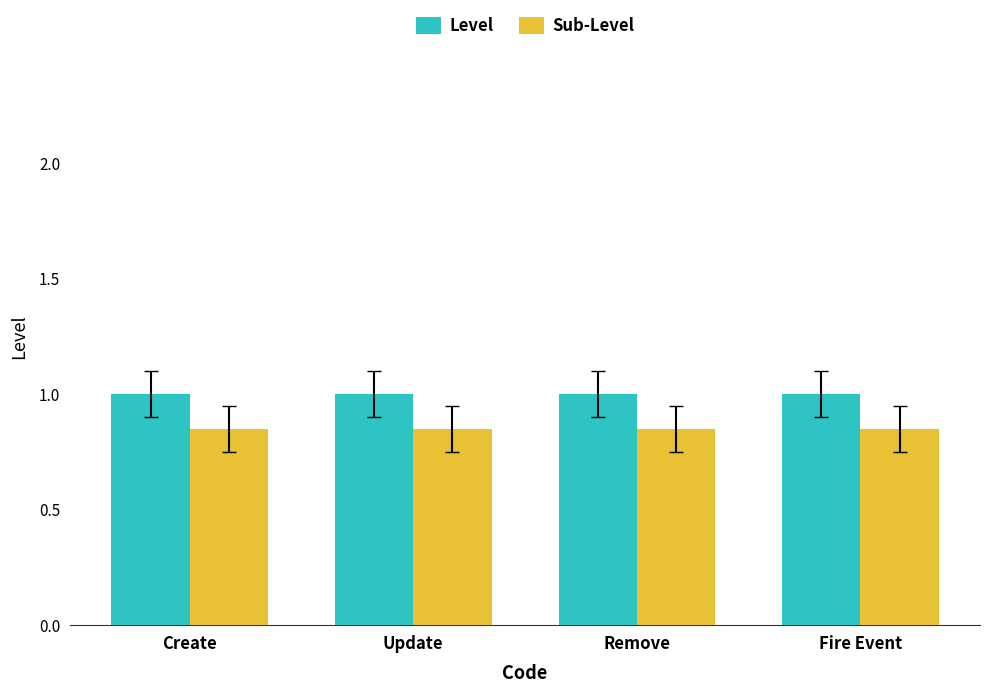

What is the minimum value for Level?

1.0